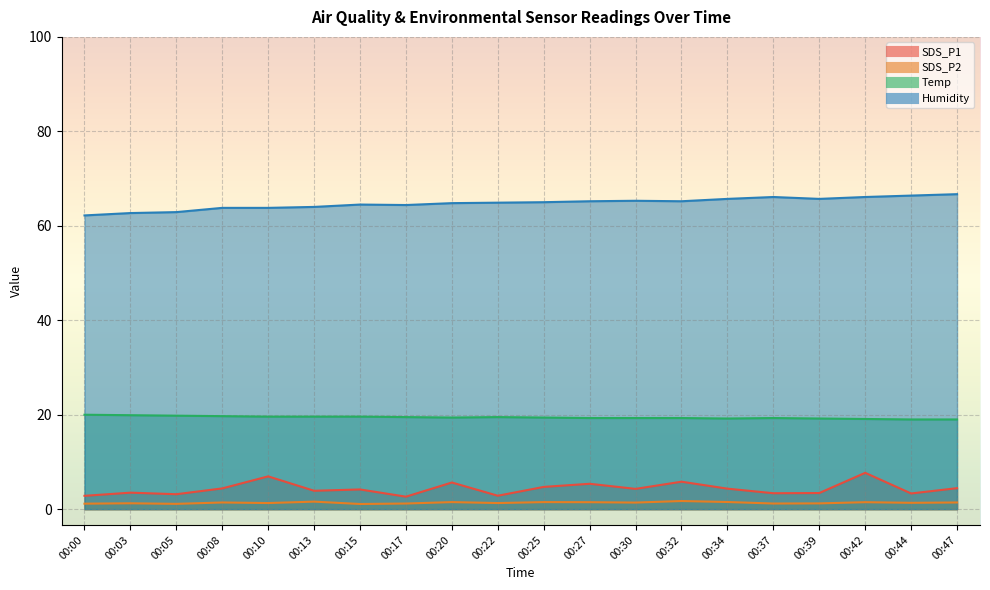

Reading left to right, list all the values displayed in this chart.

SDS_P1: 00:00=2.8	00:03=3.5	00:05=3.2	00:08=4.4	00:10=7.0	00:13=3.9	00:15=4.2	00:17=2.6	00:20=5.7	00:22=2.9	00:25=4.7	00:27=5.4	00:30=4.3	00:32=5.8	00:34=4.3	00:37=3.4	00:39=3.4	00:42=7.7	00:44=3.3	00:47=4.5
SDS_P2: 00:00=1.2	00:03=1.2	00:05=1.1	00:08=1.4	00:10=1.3	00:13=1.6	00:15=1.1	00:17=1.2	00:20=1.5	00:22=1.3	00:25=1.5	00:27=1.5	00:30=1.4	00:32=1.7	00:34=1.5	00:37=1.2	00:39=1.2	00:42=1.5	00:44=1.4	00:47=1.4
Temp: 00:00=20.0	00:03=19.9	00:05=19.8	00:08=19.7	00:10=19.6	00:13=19.6	00:15=19.6	00:17=19.5	00:20=19.4	00:22=19.5	00:25=19.4	00:27=19.3	00:30=19.3	00:32=19.3	00:34=19.2	00:37=19.3	00:39=19.2	00:42=19.1	00:44=19.0	00:47=19.0
Humidity: 00:00=62.2	00:03=62.7	00:05=62.9	00:08=63.8	00:10=63.8	00:13=64.0	00:15=64.5	00:17=64.4	00:20=64.8	00:22=64.9	00:25=65.0	00:27=65.2	00:30=65.3	00:32=65.2	00:34=65.7	00:37=66.1	00:39=65.7	00:42=66.1	00:44=66.4	00:47=66.7